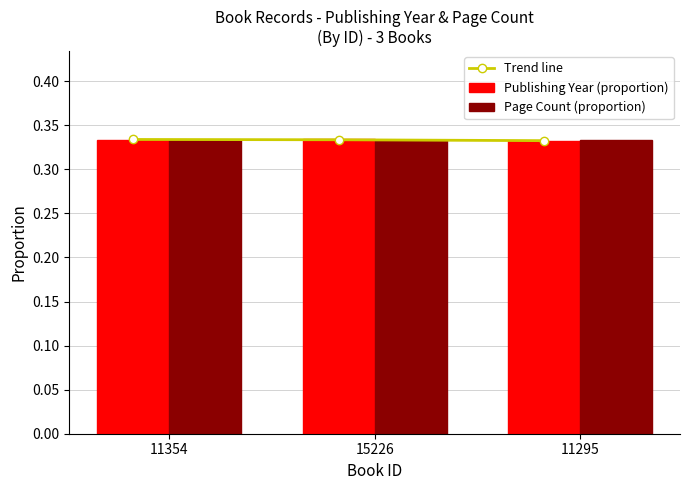

At which label does Page Count (proportion) reach its minimum?

11354